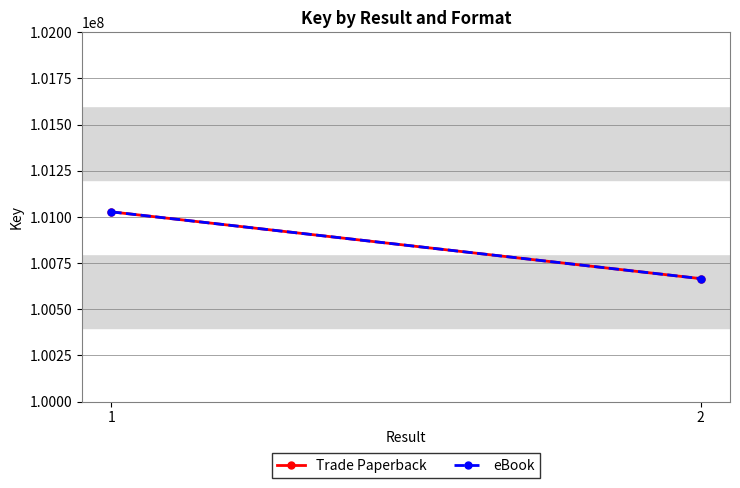

The value of eBook at 1 is 50764649. True or false?

False